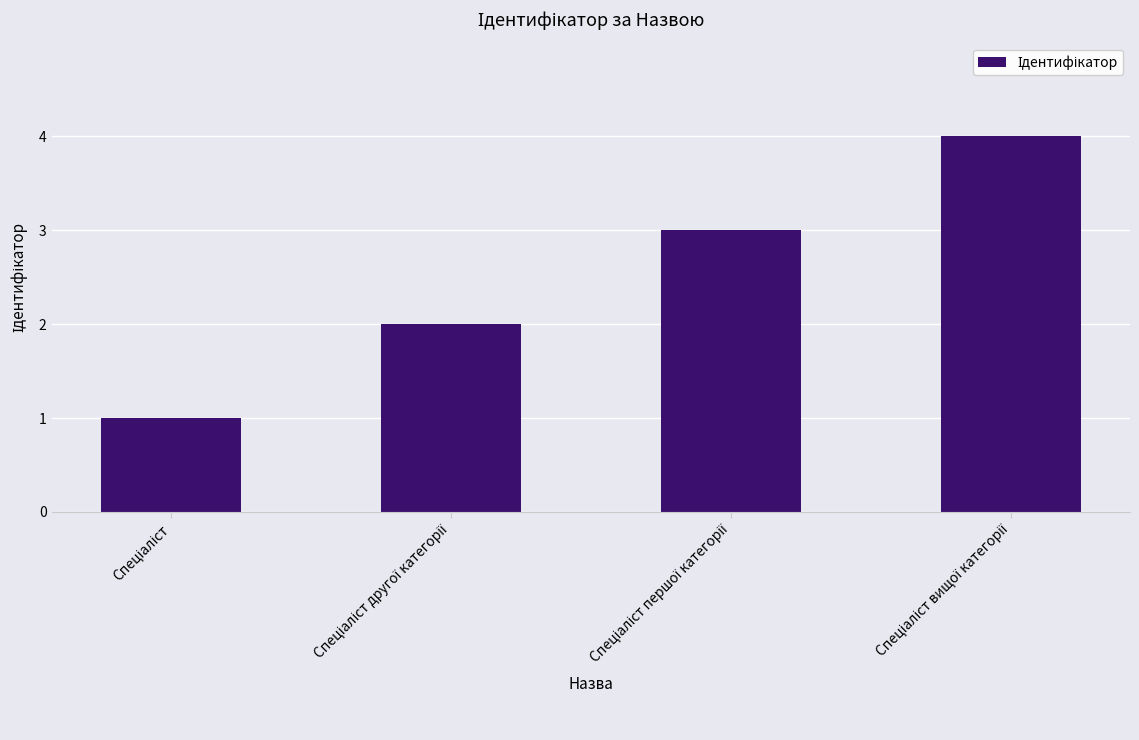

What is the maximum value shown in the chart?

4